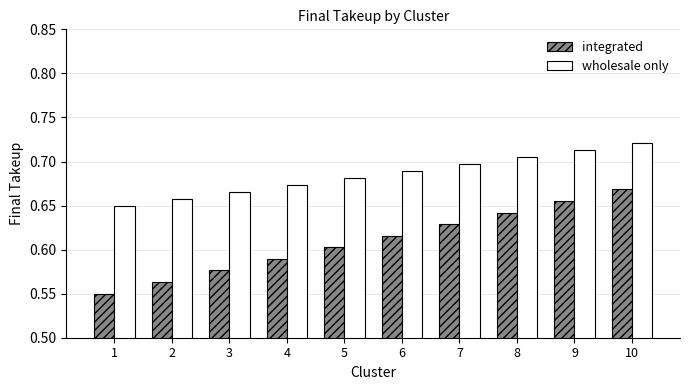

Rank the categories by integrated value from lowest to highest.

1, 2, 3, 4, 5, 6, 7, 8, 9, 10